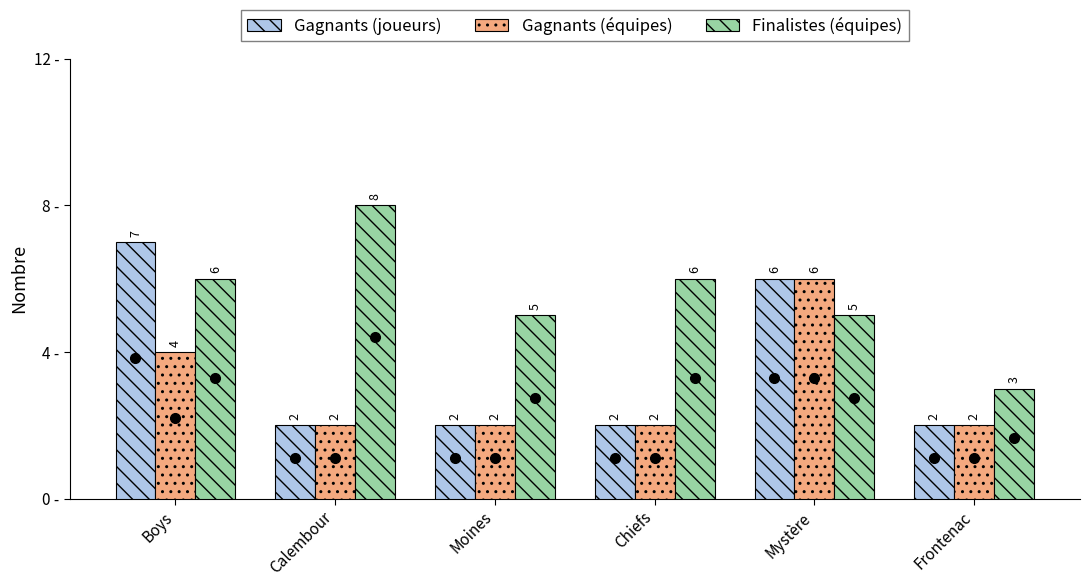

Are the bars grouped side by side (vs. stacked)?

Yes